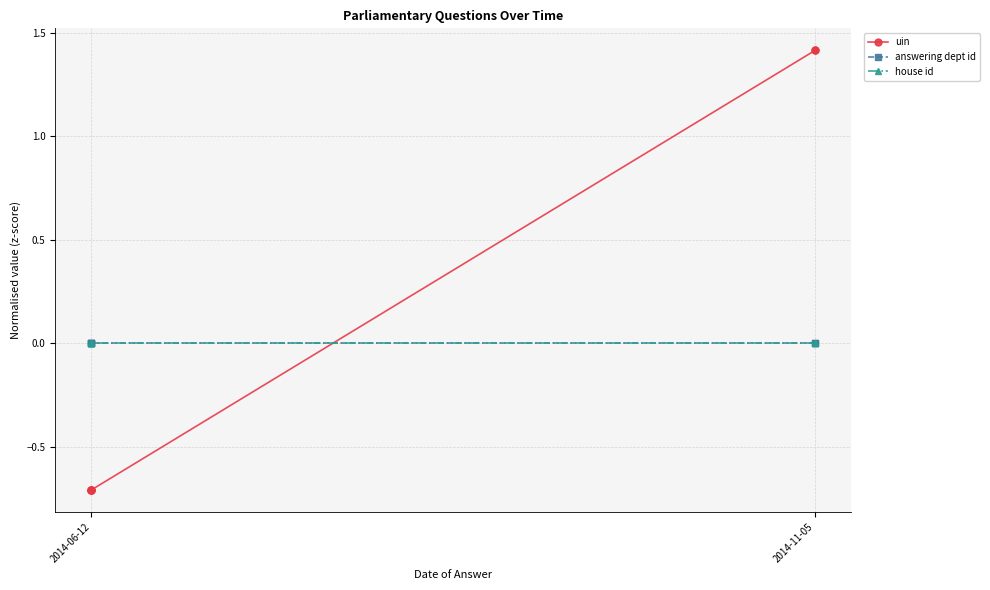

True or false: house id and answering dept id cross at least once.

False